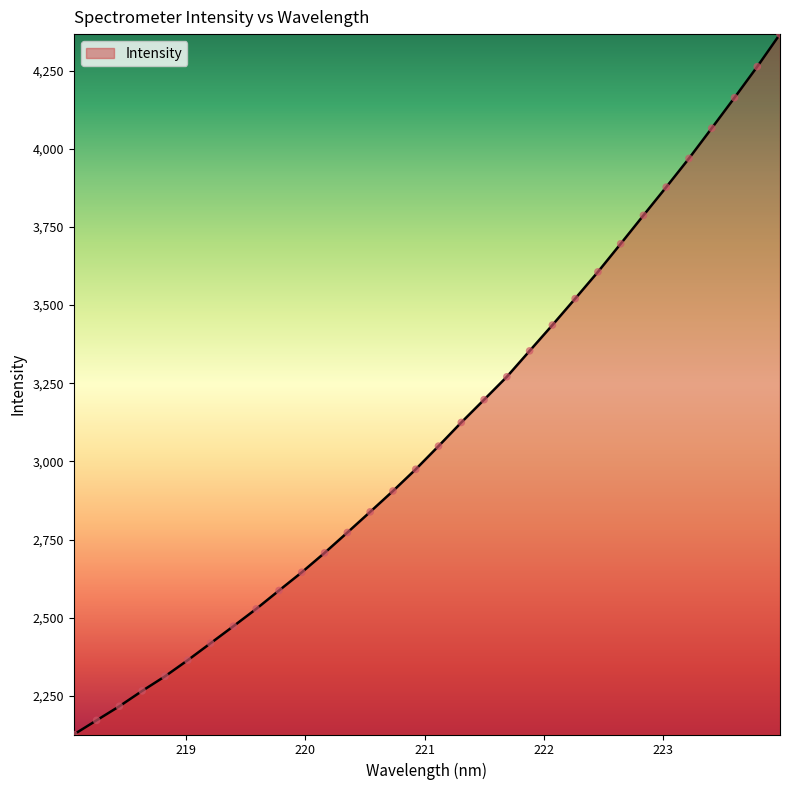

What is the smallest value displayed?

2126.6